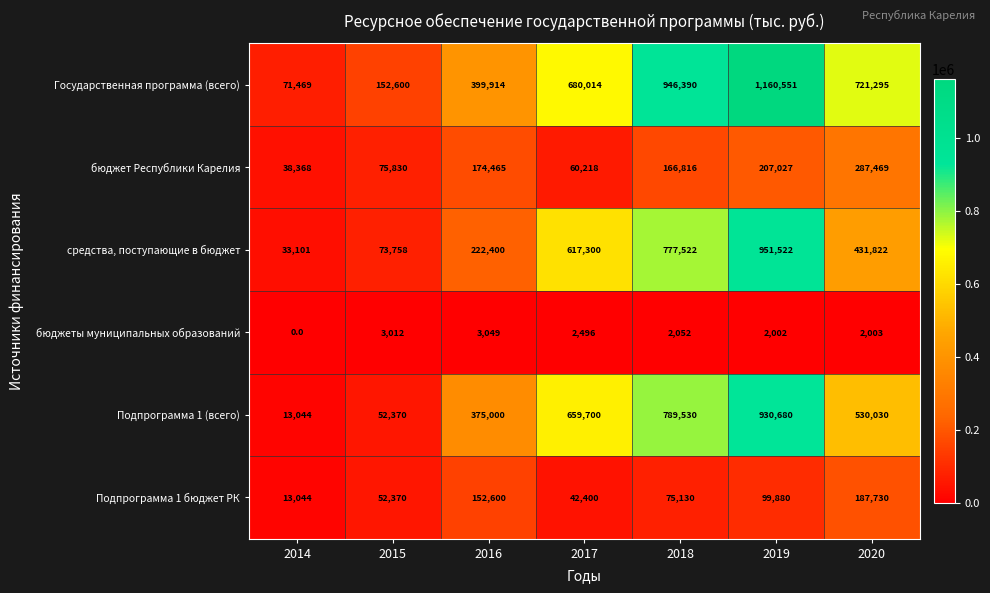

Which series has the largest total across all categories?

Государственная программа (всего)